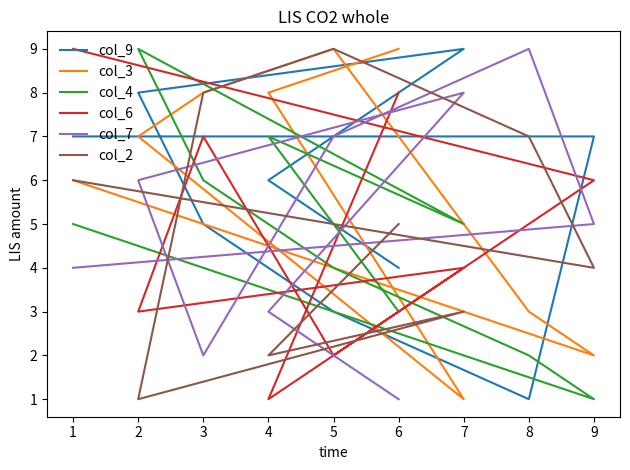

Is the value of col_4 at 4 greater than the value of col_6 at 1?

No